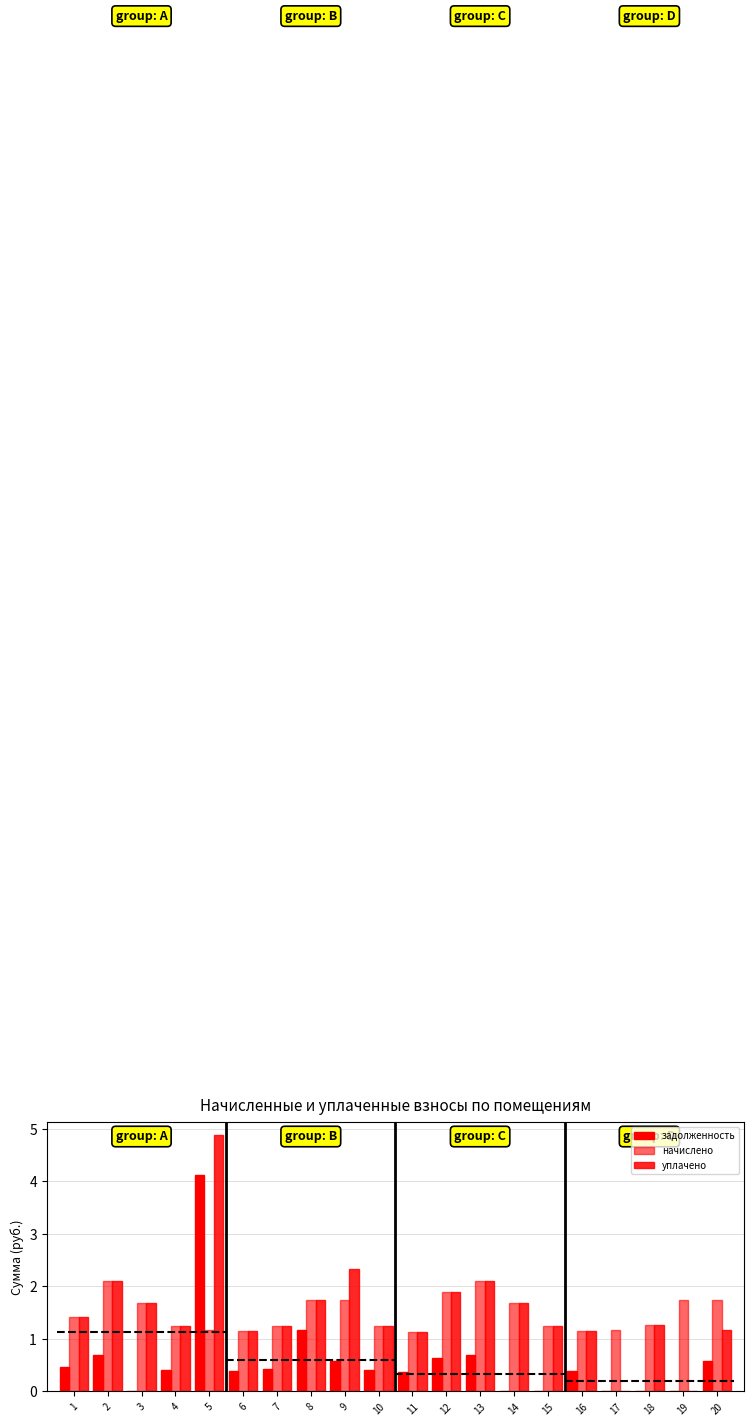

Reading left to right, transcribe all the data shown in this chart.

задолженность: 1=0.5	2=0.7	3=0.0	4=0.4	5=4.1	6=0.4	7=0.4	8=1.2	9=0.6	10=0.4	11=0.4	12=0.6	13=0.7	14=0.0	15=0.0	16=0.4	17=0.0	18=0.0	19=0.0	20=0.6
начислено: 1=1.4	2=2.1	3=1.7	4=1.2	5=1.2	6=1.2	7=1.3	8=1.7	9=1.7	10=1.2	11=1.1	12=1.9	13=2.1	14=1.7	15=1.3	16=1.2	17=1.2	18=1.3	19=1.7	20=1.7
уплачено: 1=1.4	2=2.1	3=1.7	4=1.2	5=4.9	6=1.2	7=1.3	8=1.7	9=2.3	10=1.2	11=1.1	12=1.9	13=2.1	14=1.7	15=1.3	16=1.2	17=0.0	18=1.3	19=0.0	20=1.2